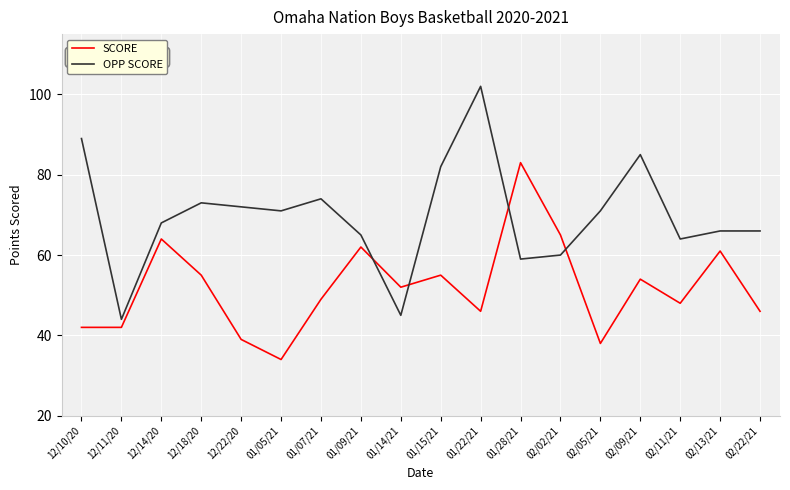

What is the difference between the OPP SCORE values at 01/09/21 and 12/18/20?

8